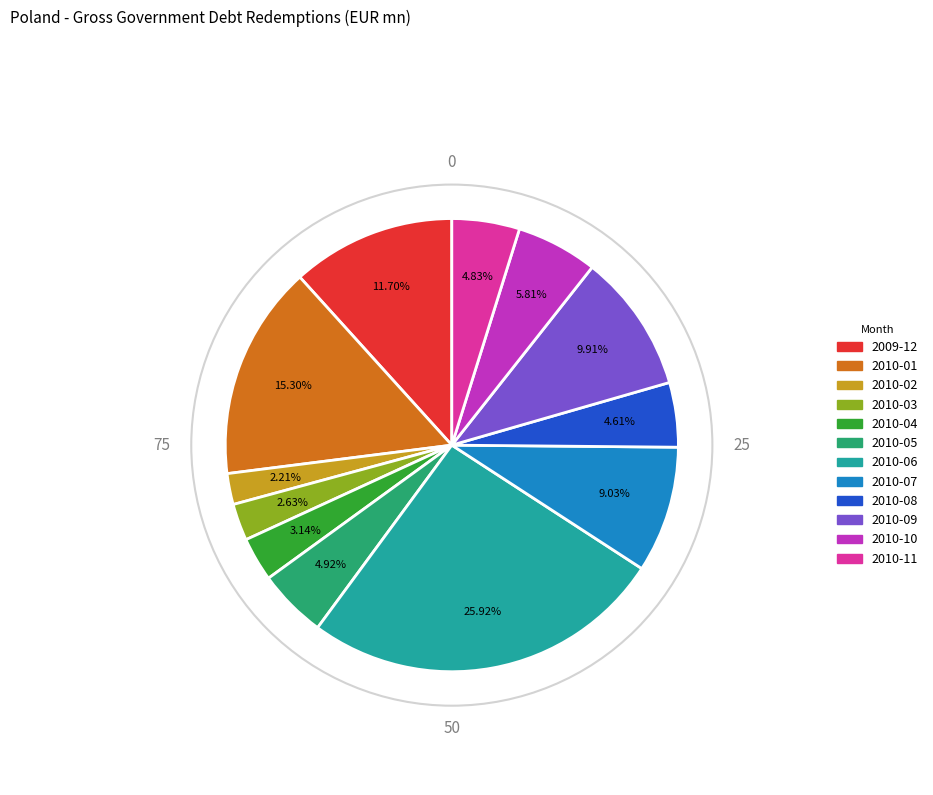

Which has a higher value, 2010-08 or 2010-04?

2010-08